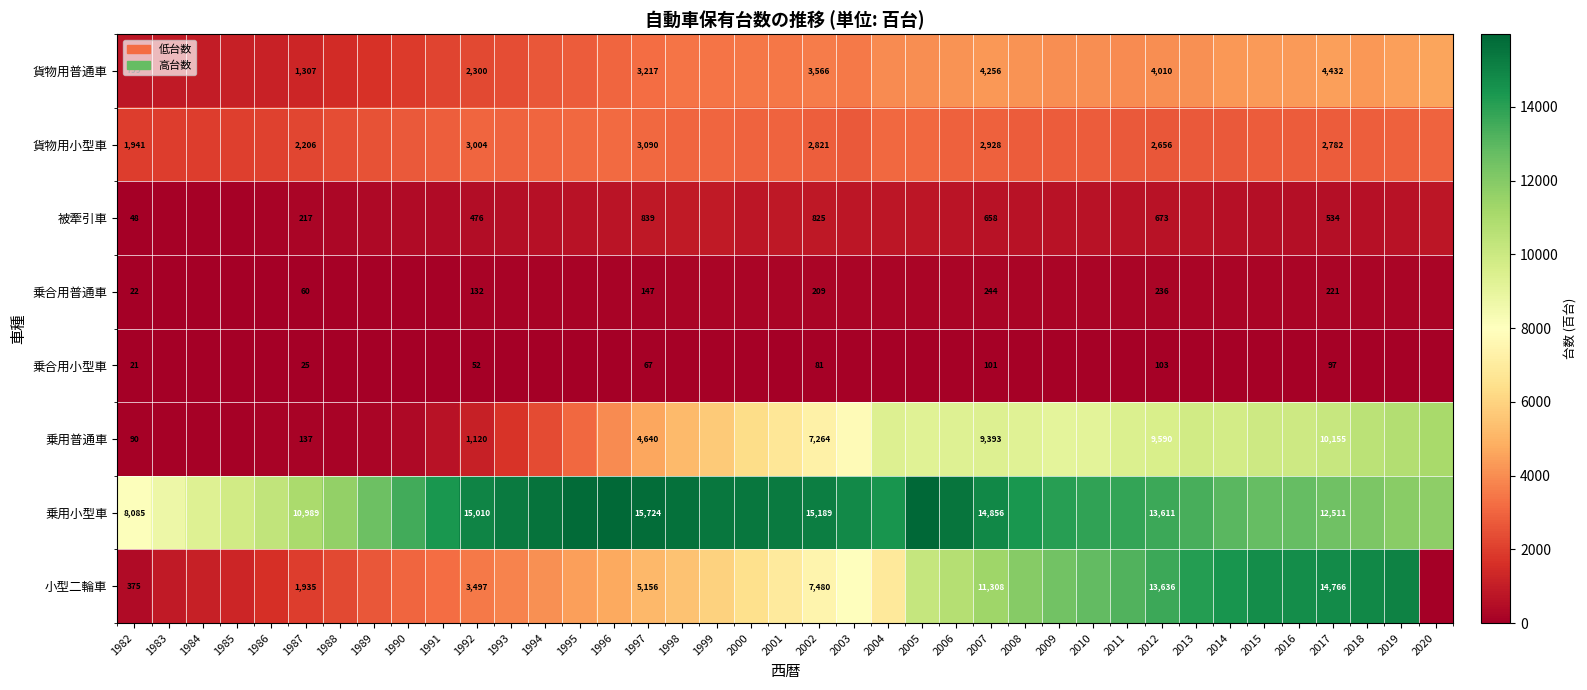

What is the spread (max minus min) of values at 1994?

15523